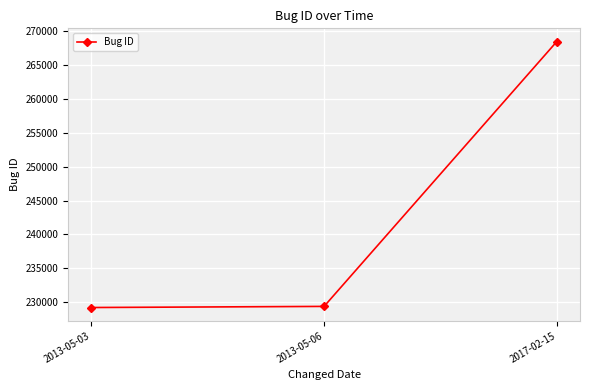

How many lines are shown in the chart?

1